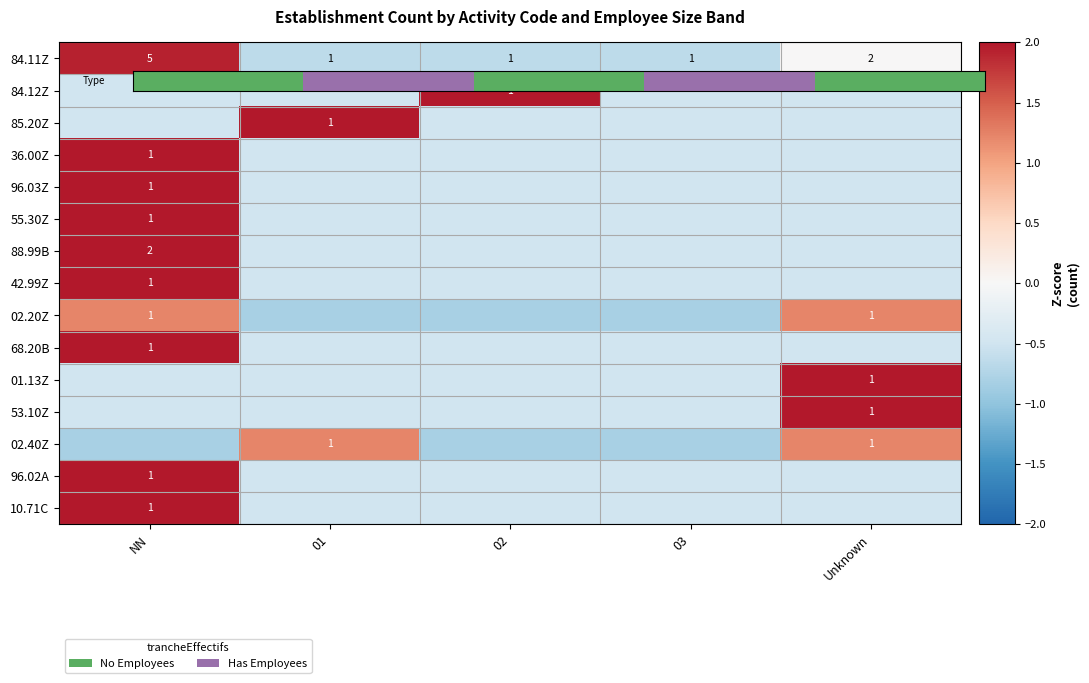

The 84.12Z series shows -0.1 at Unknown. True or false?

False